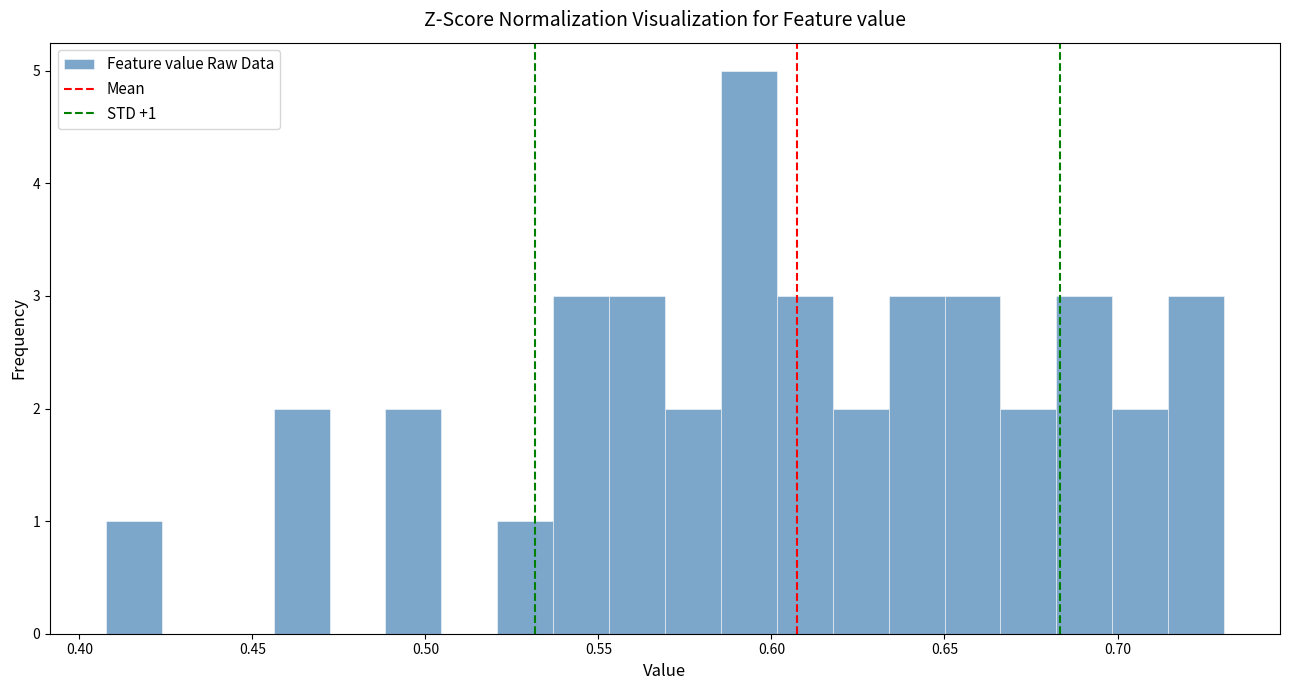

Around what value on the x-axis is the tallest bar? Give the approximate position of its centre, as read against the axis.

0.595